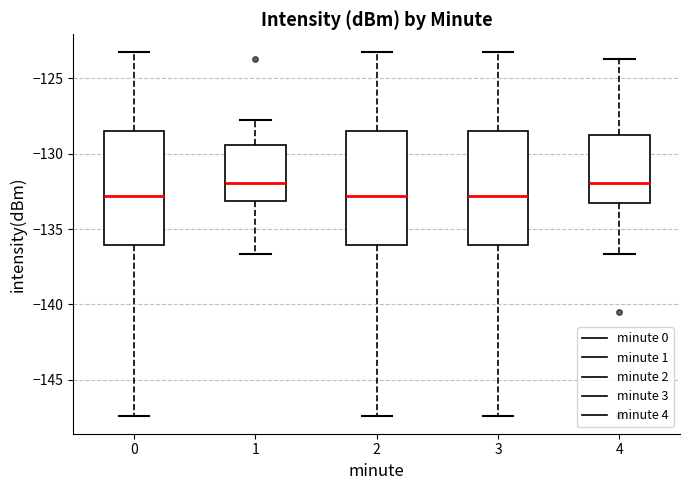

Reading left to right, transcribe this box plot: for each box, give where its median line is, the range the box spans, and where its two whiskers end, as read against the y-axis. The values are not printed on the chart, so give them approximately, as read against the axis.

0: median -133.0, box -136.0 to -128.5, whiskers -147.5 to -123.5
1: median -132.0, box -133.0 to -129.5, whiskers -136.5 to -128.0
2: median -133.0, box -136.0 to -128.5, whiskers -147.5 to -123.5
3: median -133.0, box -136.0 to -128.5, whiskers -147.5 to -123.5
4: median -132.0, box -133.5 to -129.0, whiskers -136.5 to -123.5